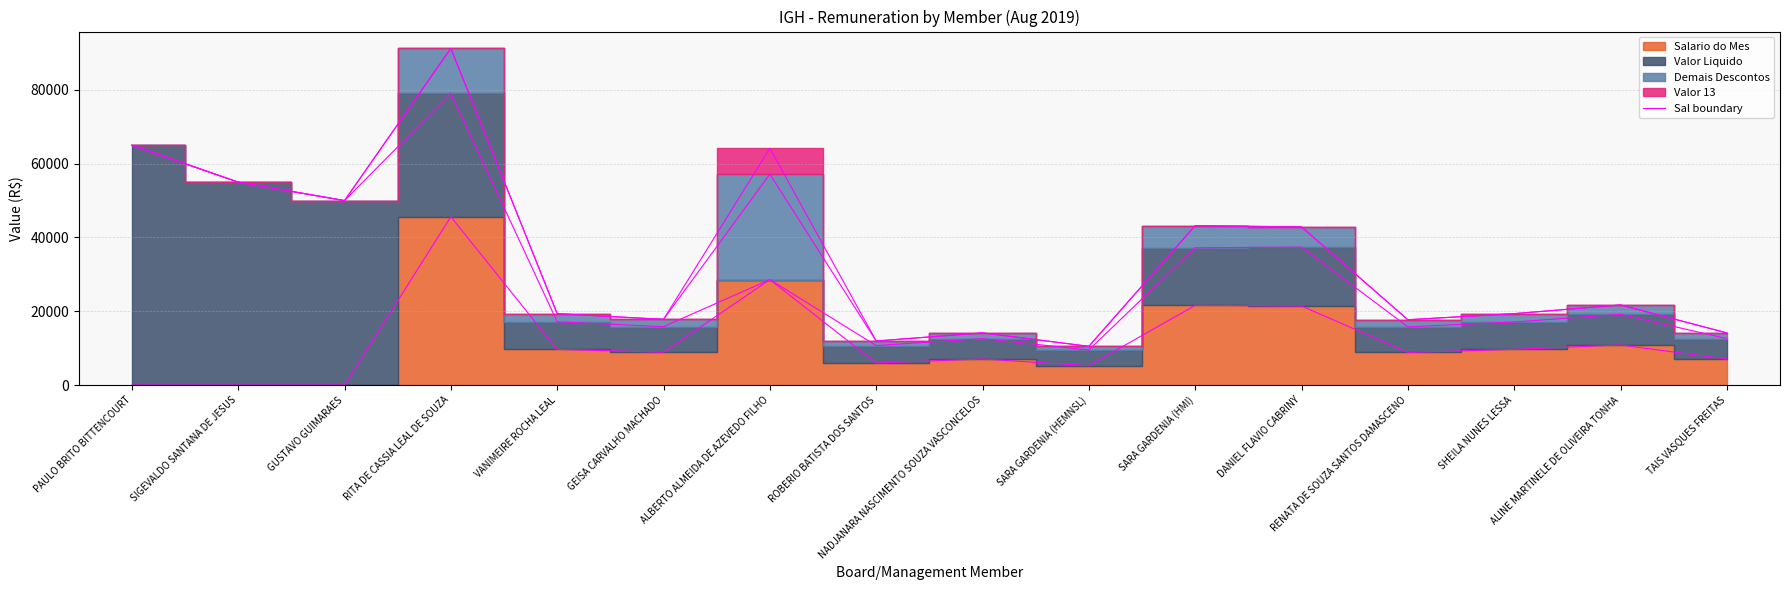

What is the difference between the maximum and minimum values?

45615.1